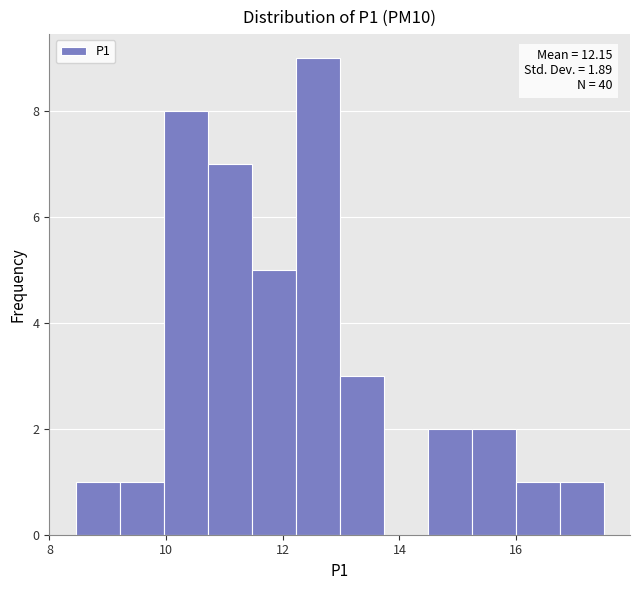

Around what value on the x-axis is the tallest bar? Give the approximate position of its centre, as read against the axis.

12.6